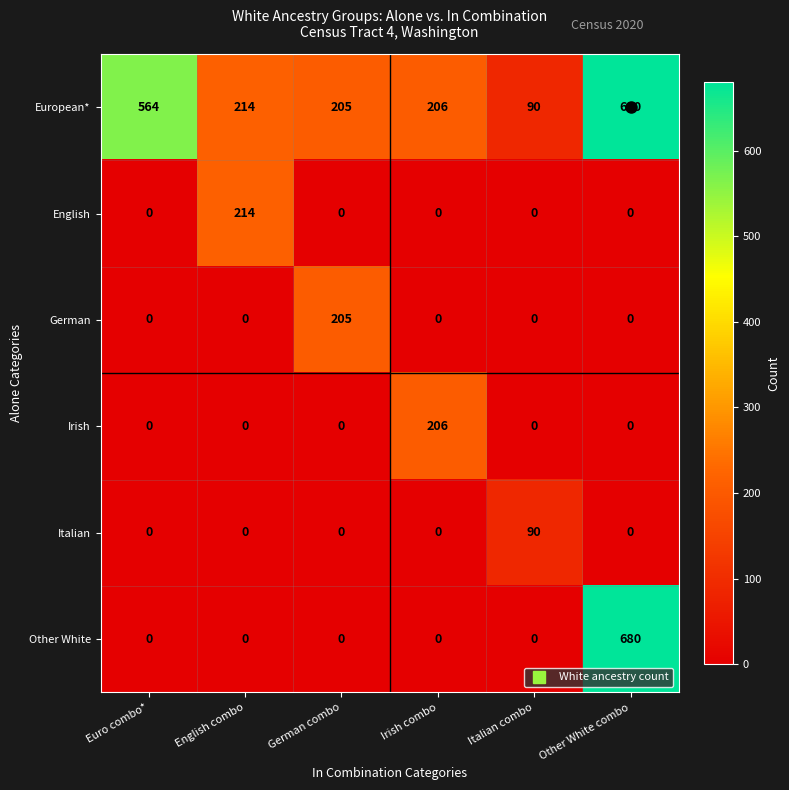

How many data points does each series have?

6